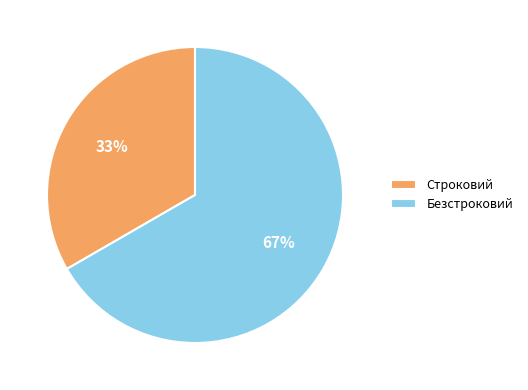

True or false: Безстроковий accounts for 82% of the total.

False